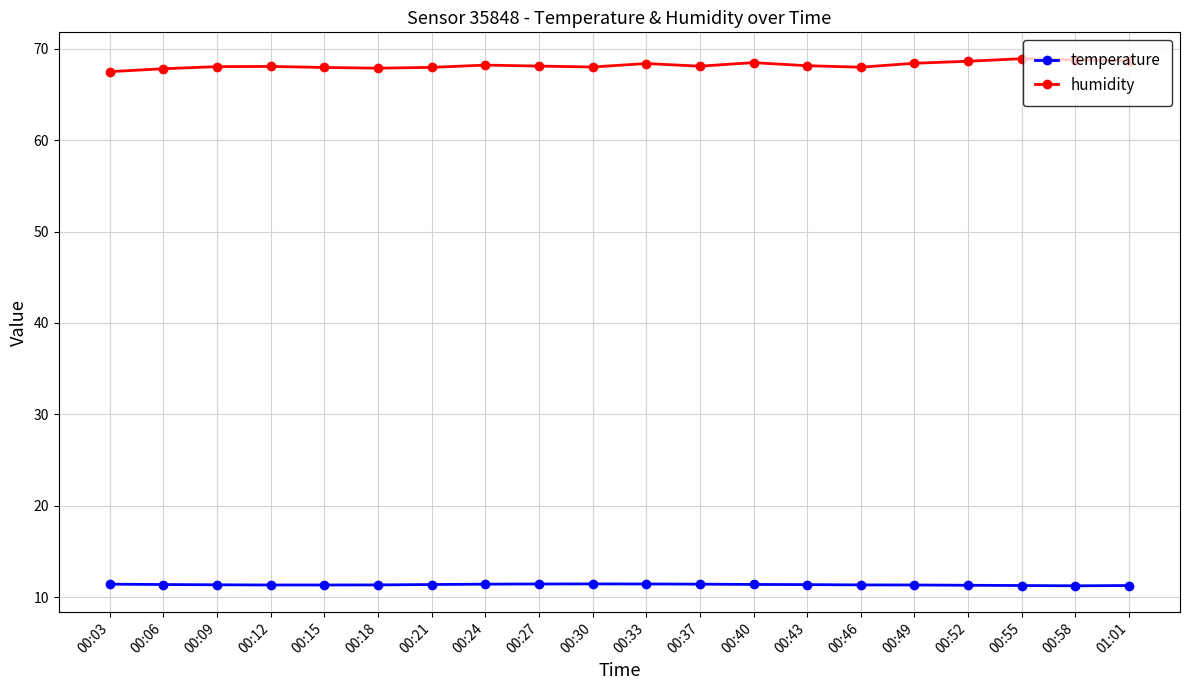

True or false: humidity has a value of 103.2 at 00:40.

False